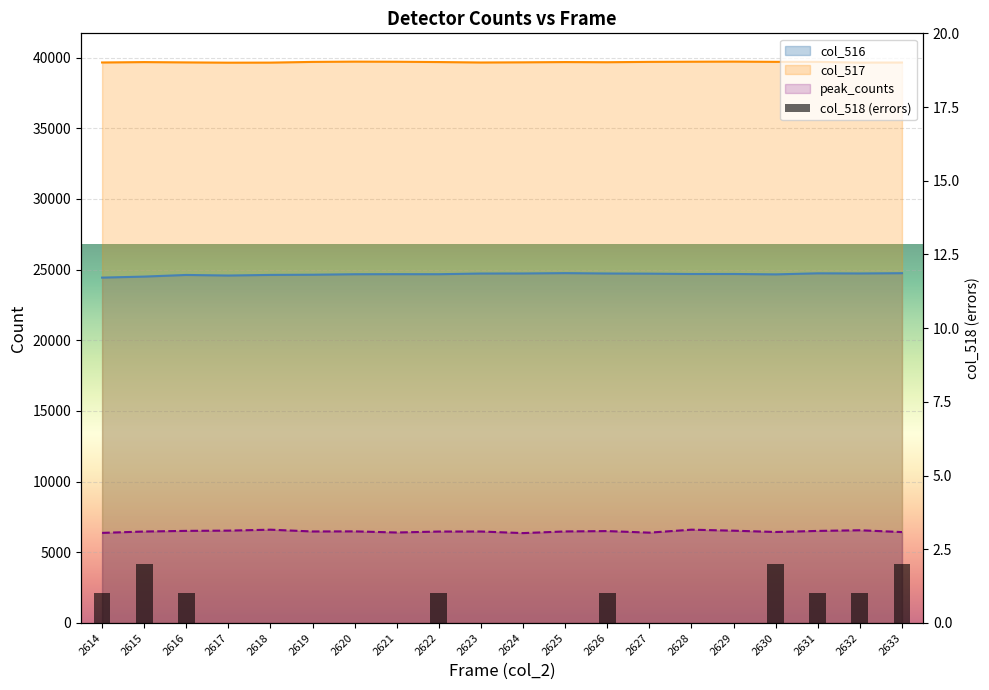

Which series changed the most between 2623 and 2628?

col_517